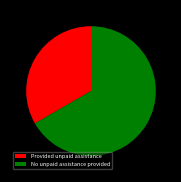

Which has a higher value, No unpaid assistance provided or Provided unpaid assistance?

No unpaid assistance provided